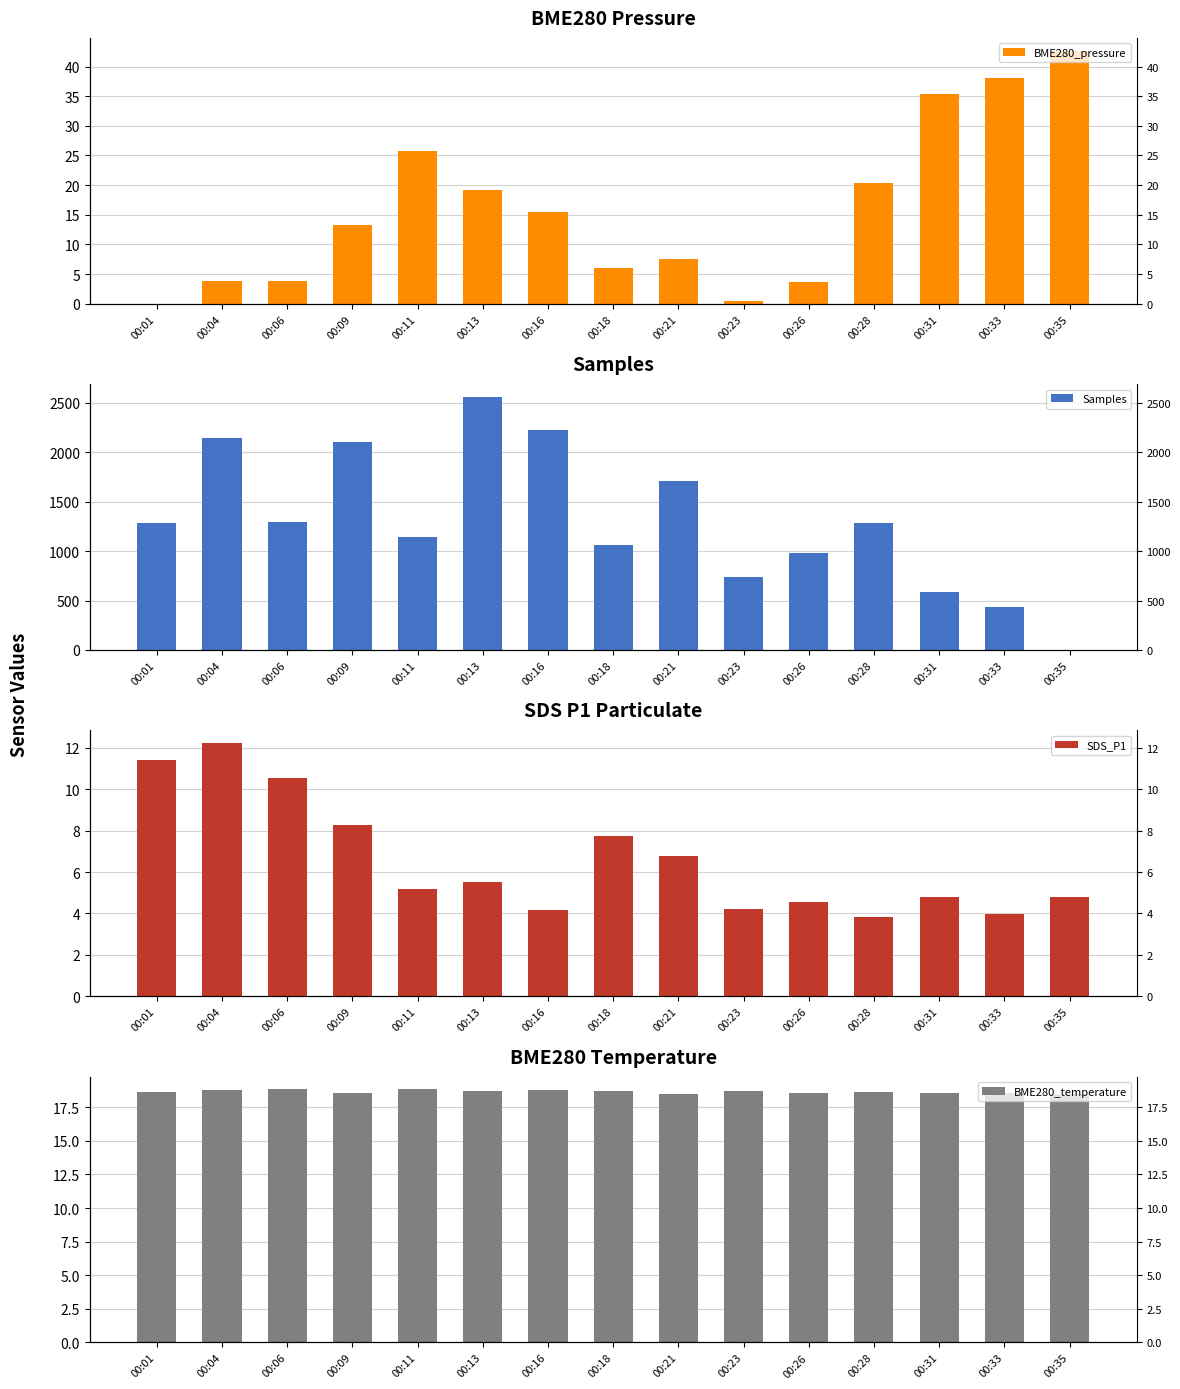

What is the difference between the maximum and minimum values in the Samples series?

2559.0